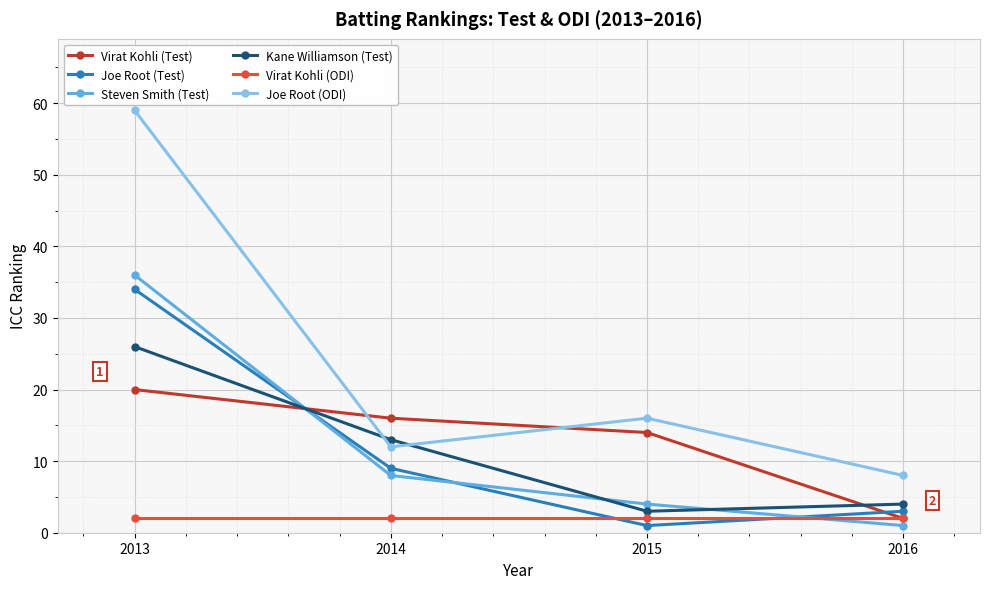

Where does the Kane Williamson (Test) series first go above 13?

2013